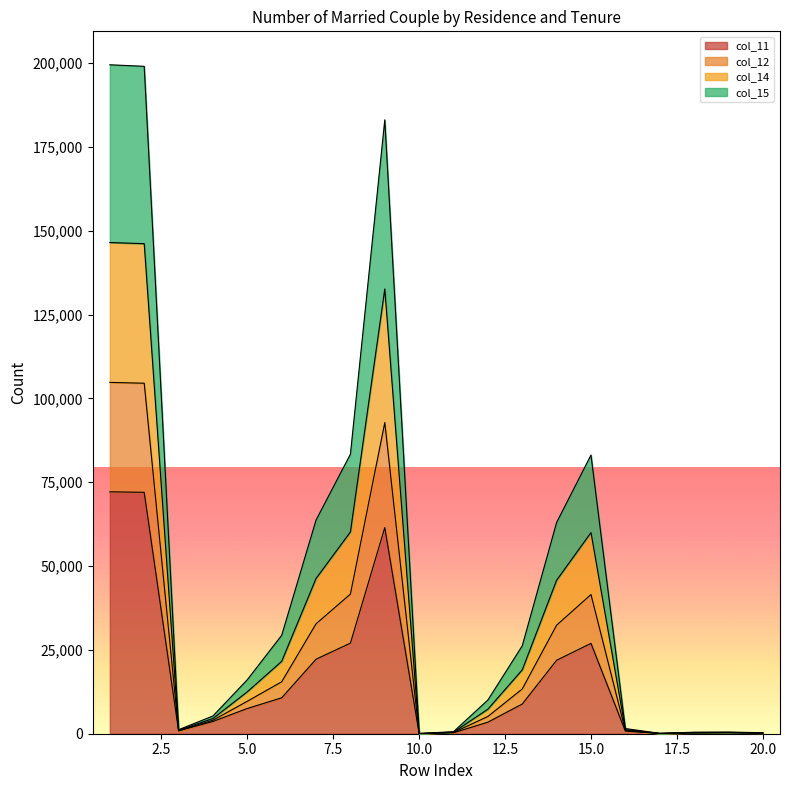

Does the chart display data point markers on the line(s)?

No